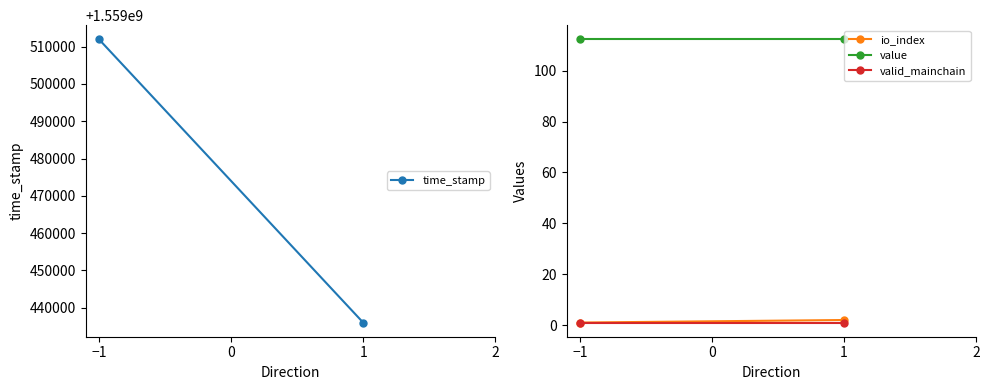

Count the number of categories in the chart.

2